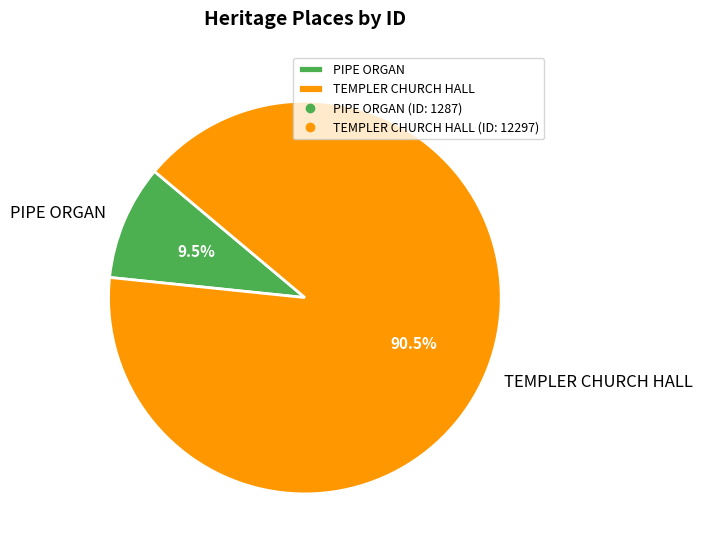

What is the majority slice?

TEMPLER CHURCH HALL